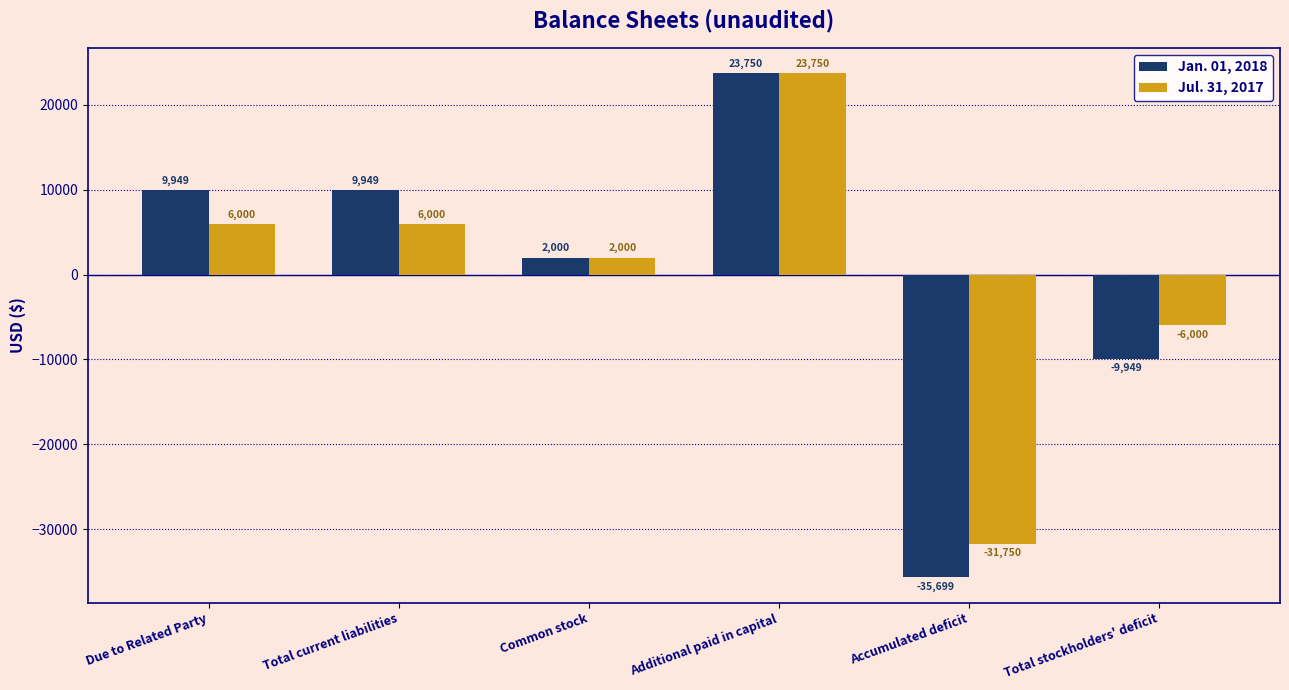

What is the value of the Jul. 31, 2017 bar at the 3rd from the left?

2000